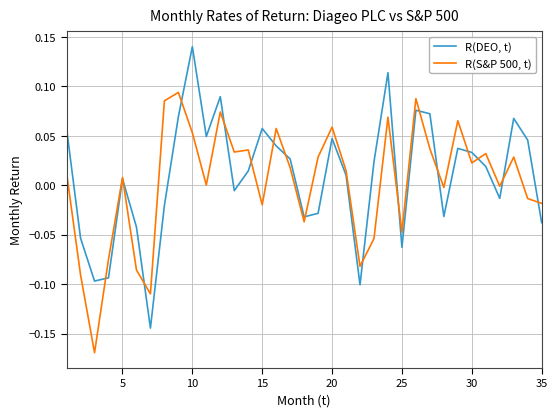

List the series in order of their peak value, highest first.

R(DEO, t), R(S&P 500, t)